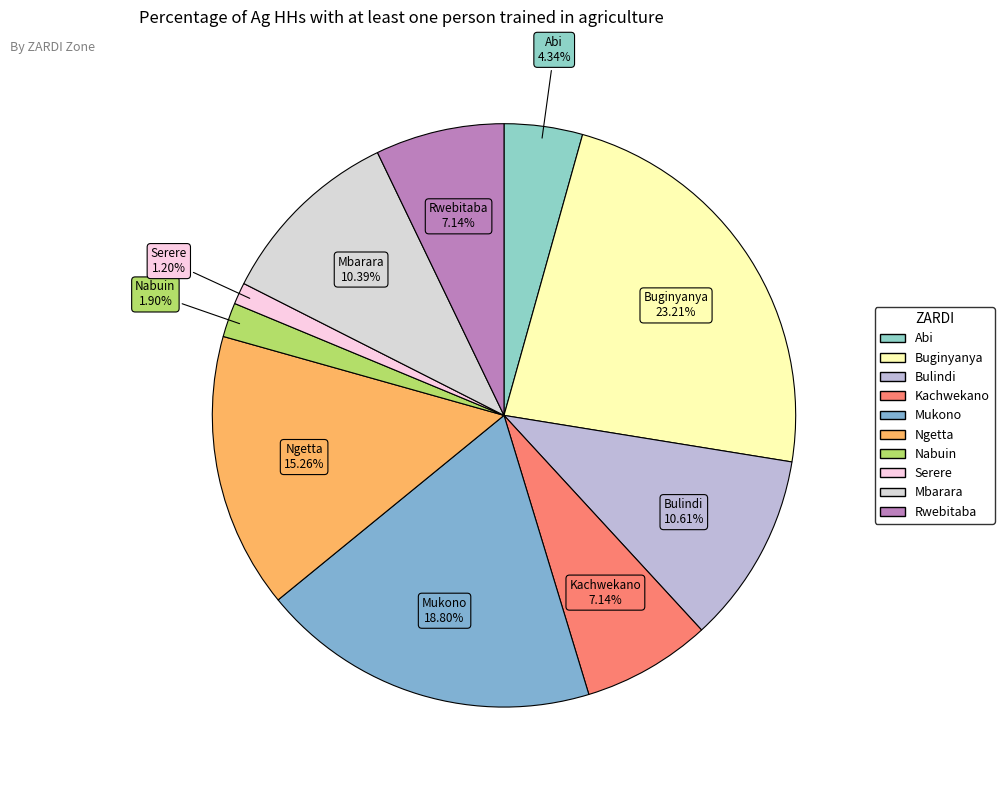

True or false: Mukono accounts for 19% of the total.

True